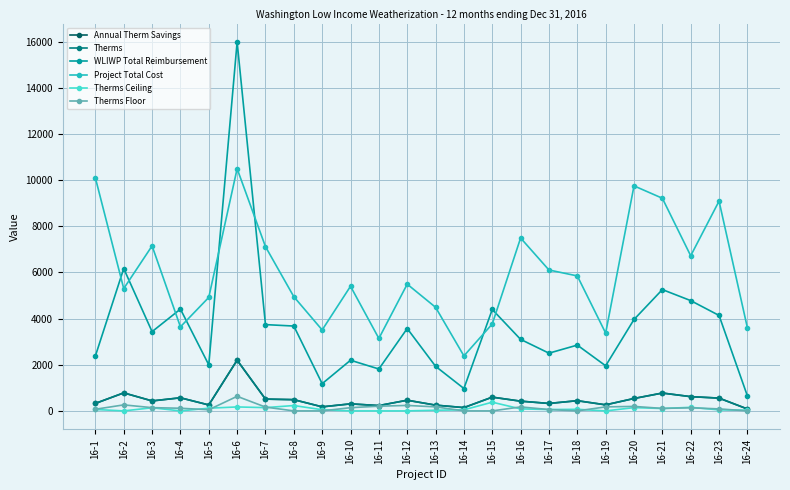

Does the chart have visible grid lines?

Yes